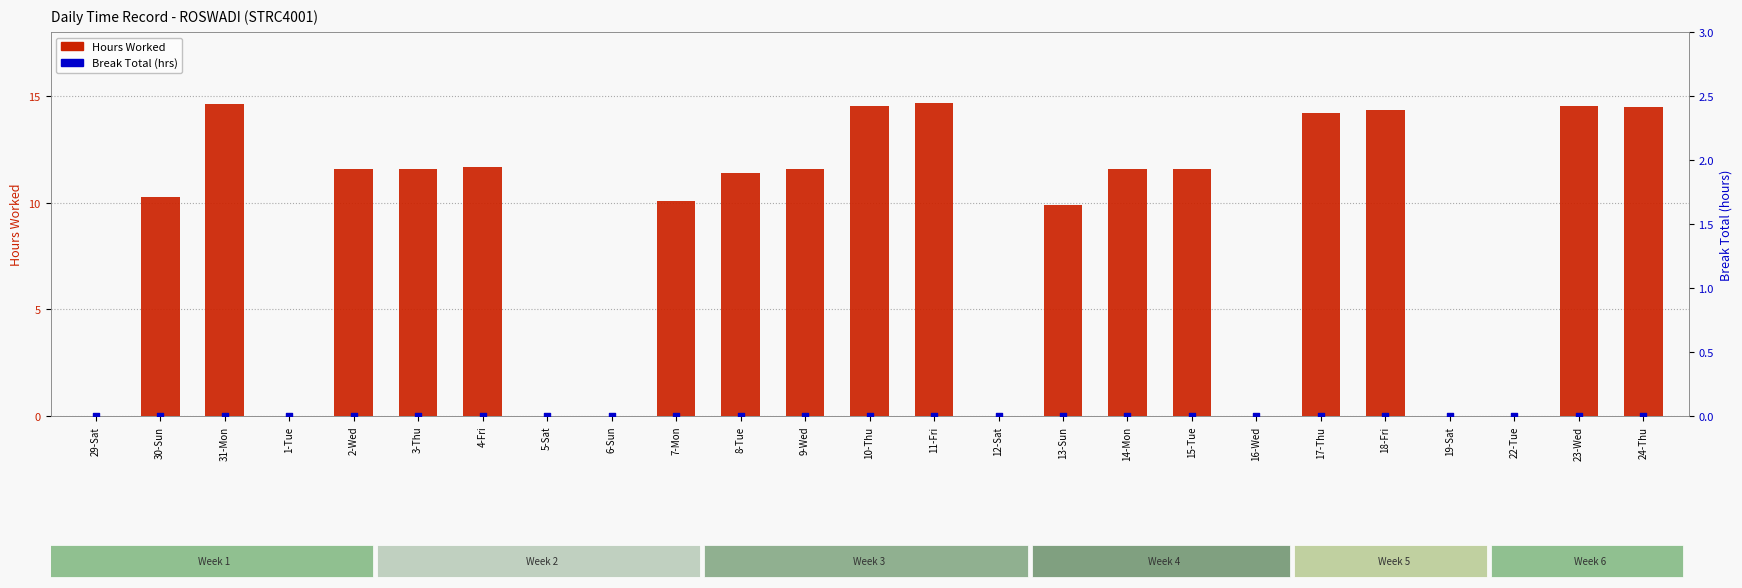

At how many categories does at least one series exceed 2?

17